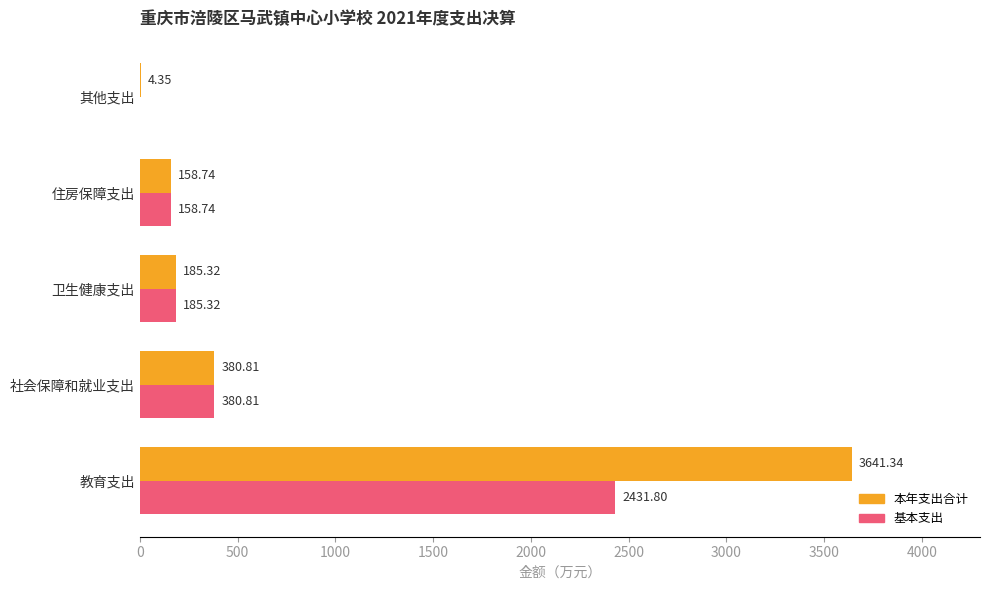

What is the total value across all series at 教育支出?

6073.1